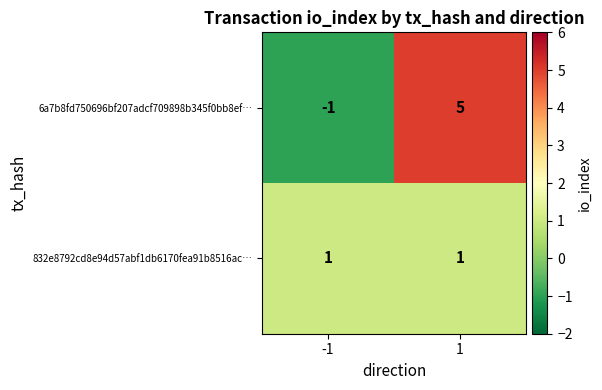

What is the total value across all series at 1?

6